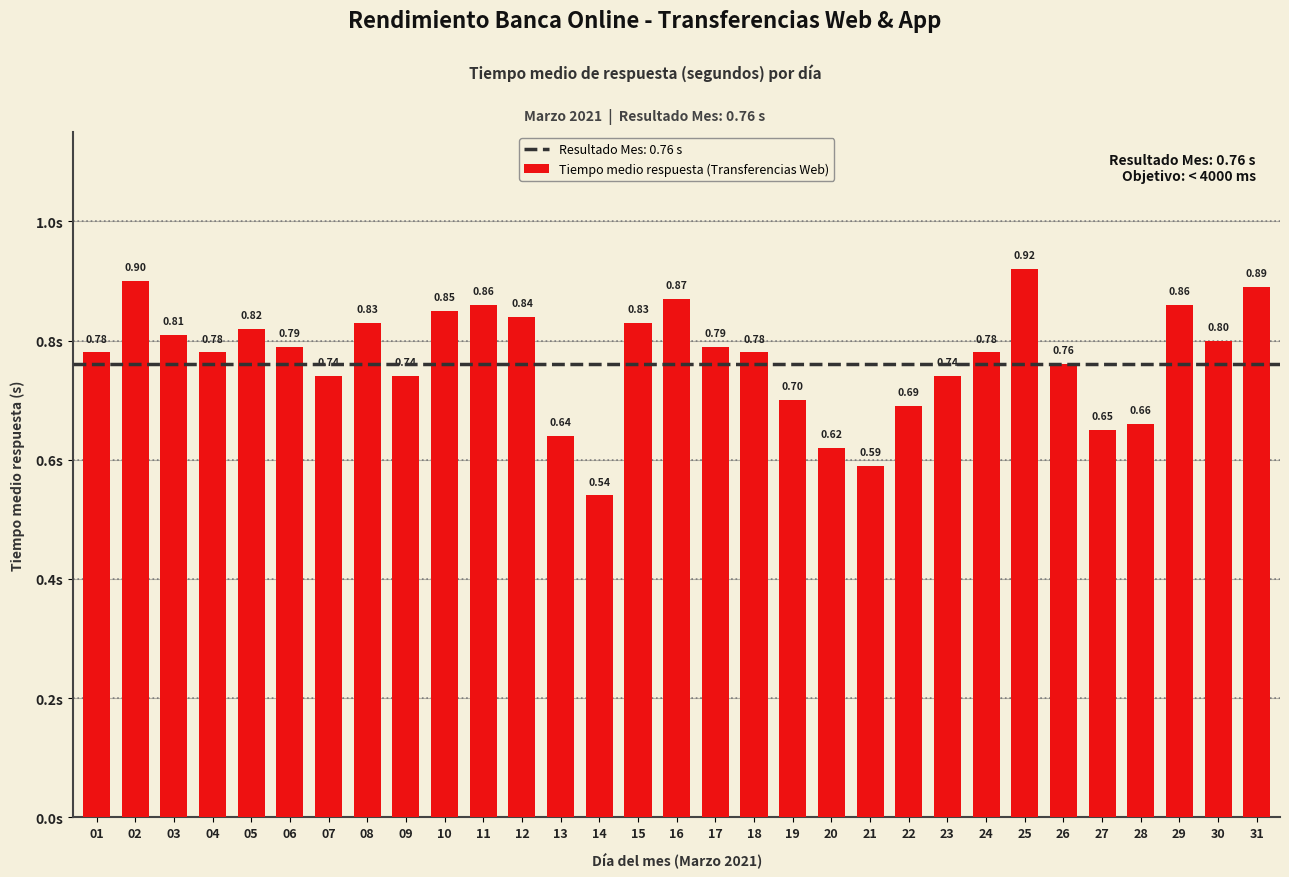

Count the values in the range 0 to 1.

31